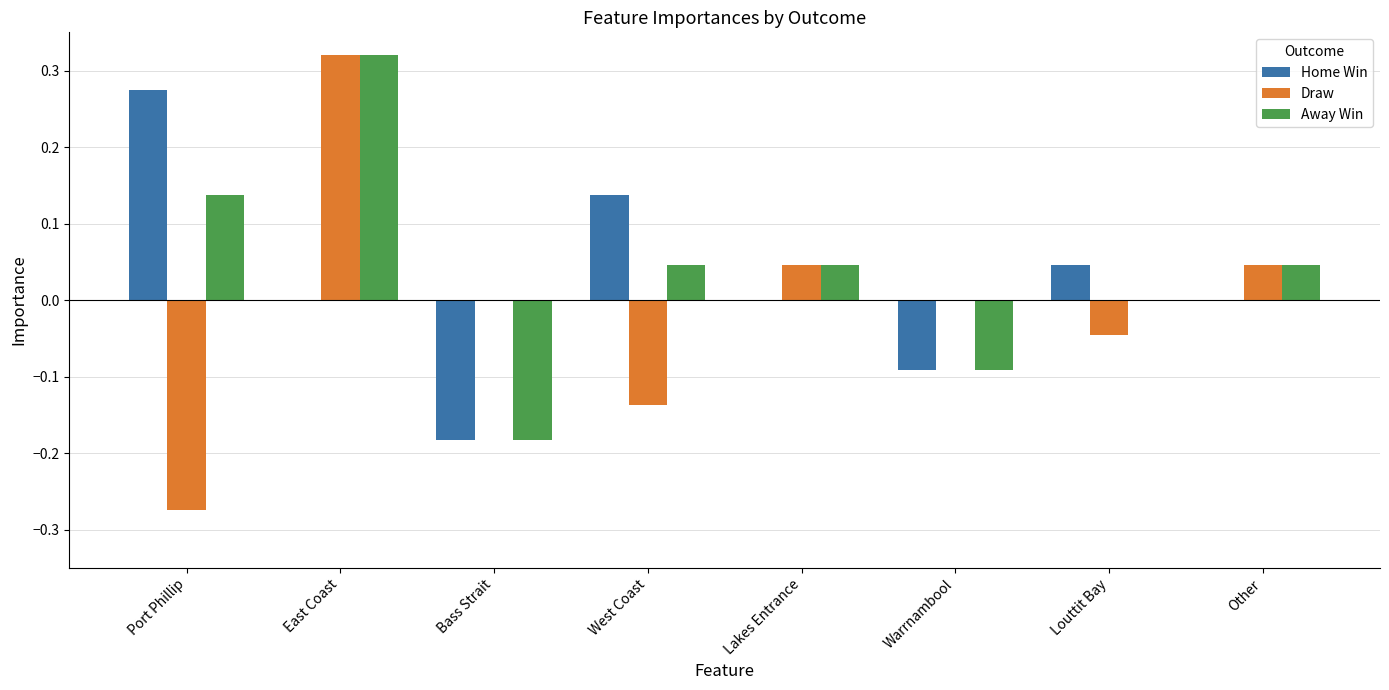

Which series changed the most between Port Phillip and East Coast?

Draw